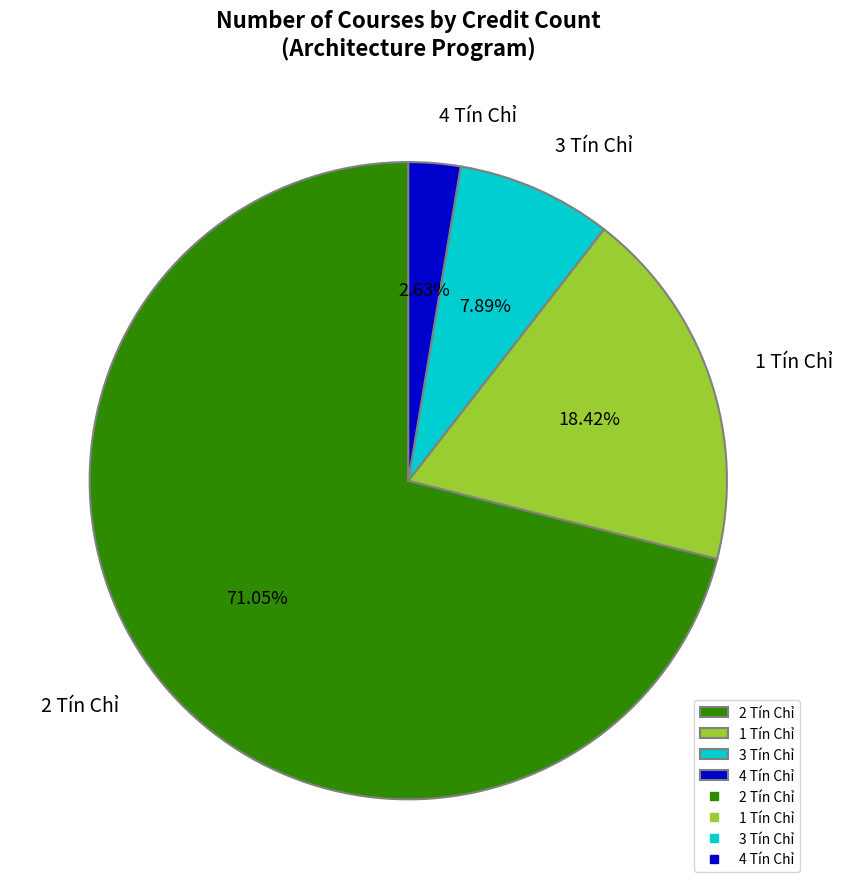

Which has a higher value, 3 Tín Chỉ or 1 Tín Chỉ?

1 Tín Chỉ